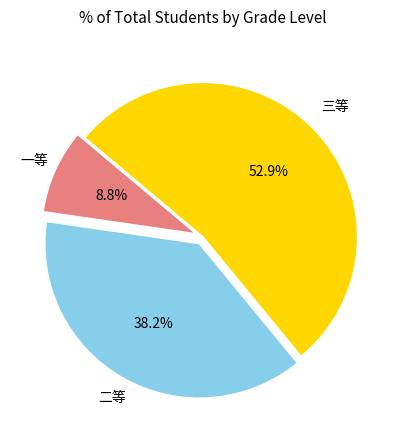

Is there a majority slice in this chart?

Yes